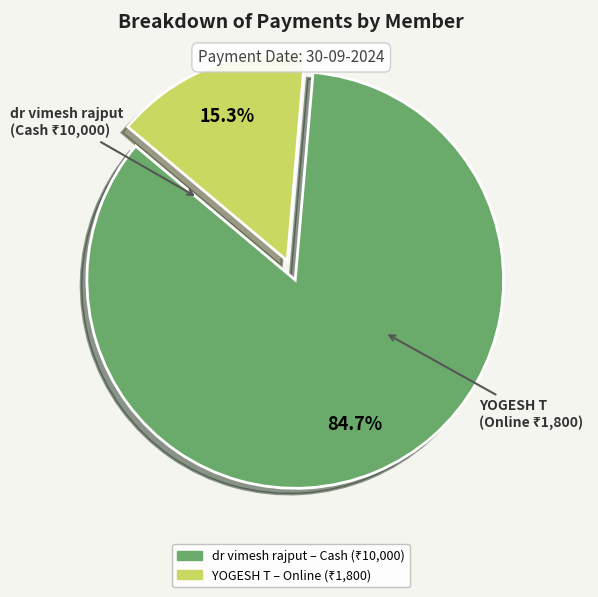

To the nearest percent, what is the difference between the largest and smallest slice percentages?

69%